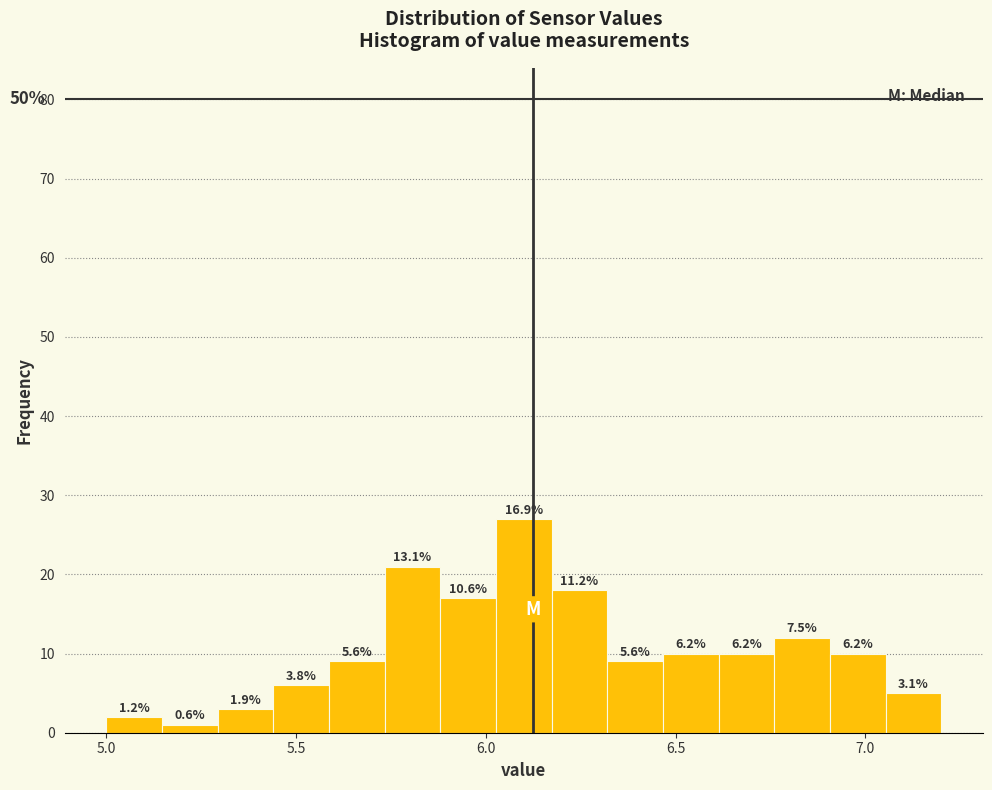

Around what value on the x-axis is the tallest bar? Give the approximate position of its centre, as read against the axis.

6.10